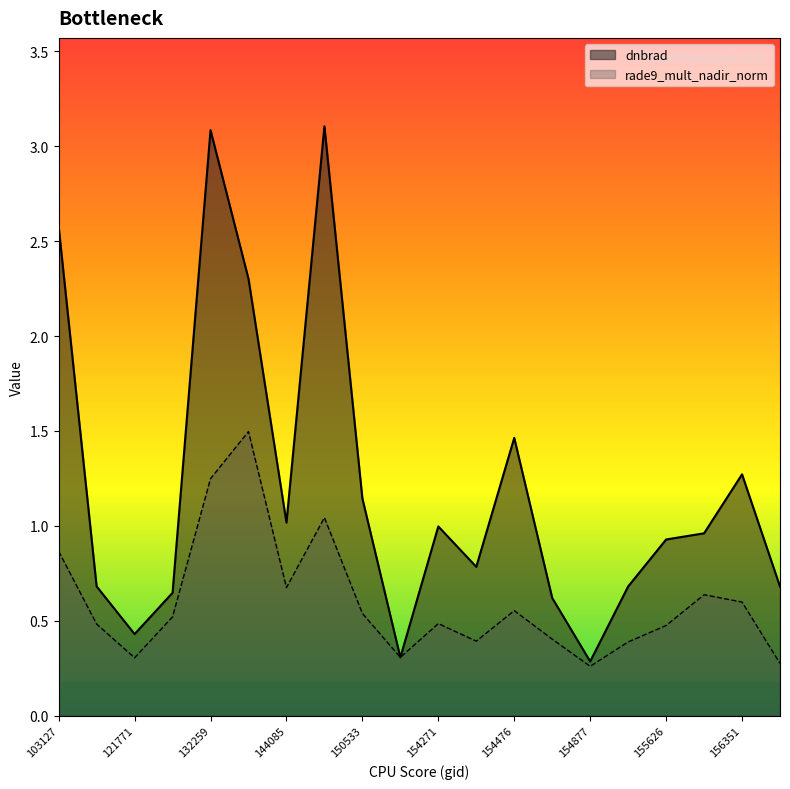

Which has a higher value, 154463 or 151094?

154463